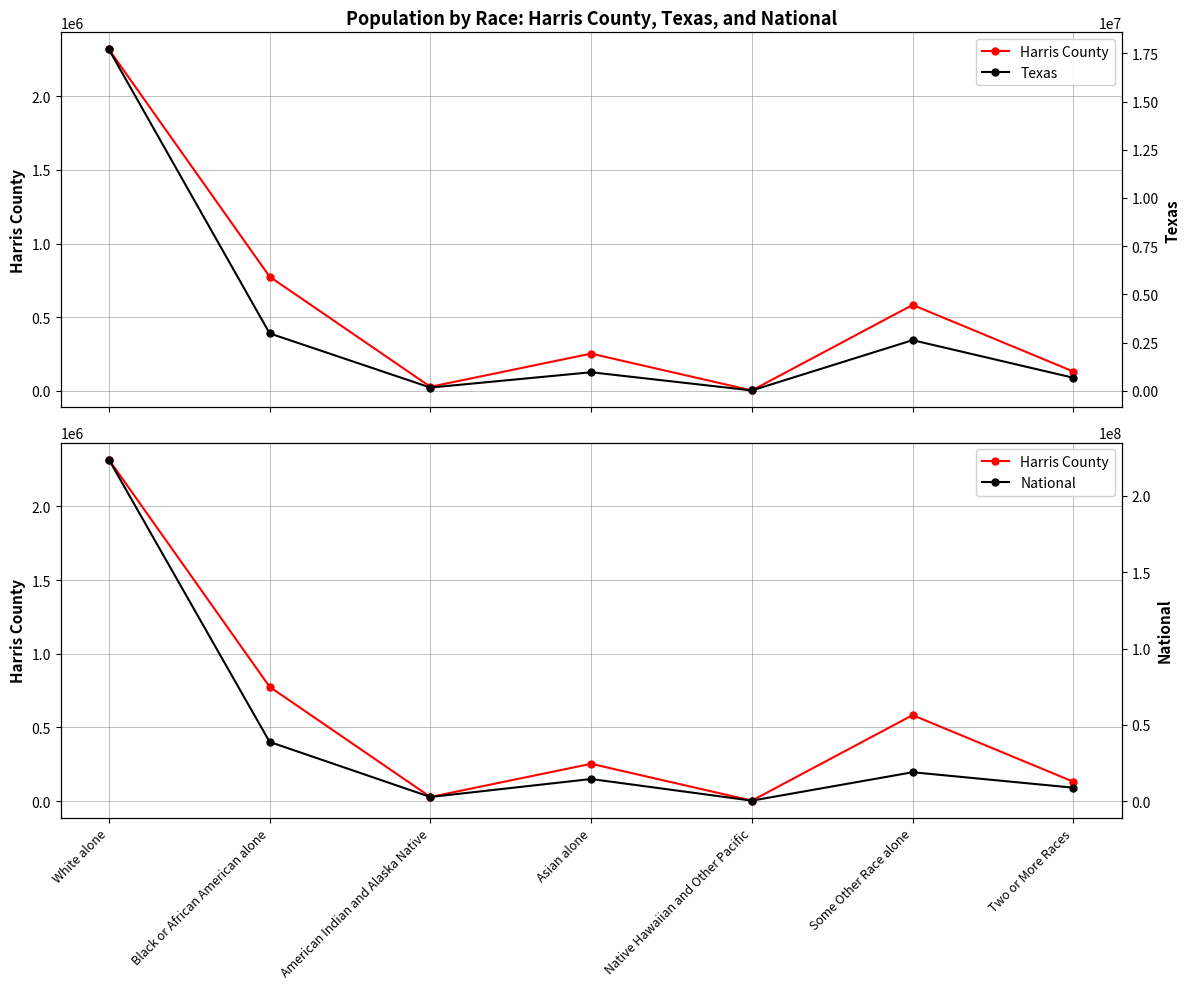

True or false: National has more than 1 interior local peaks.

True